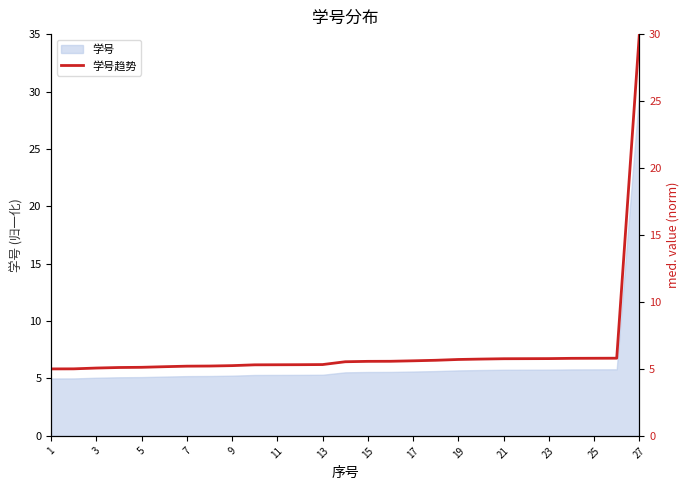

True or false: 学号 has a value of 9.0 at 19.

False